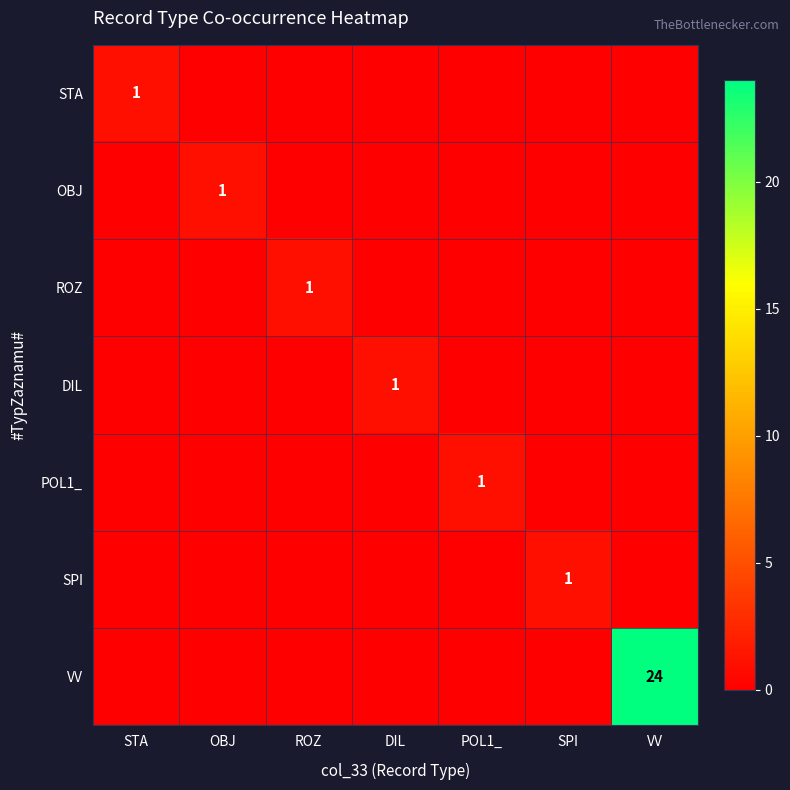

The SPI series shows 0 at POL1_. True or false?

True